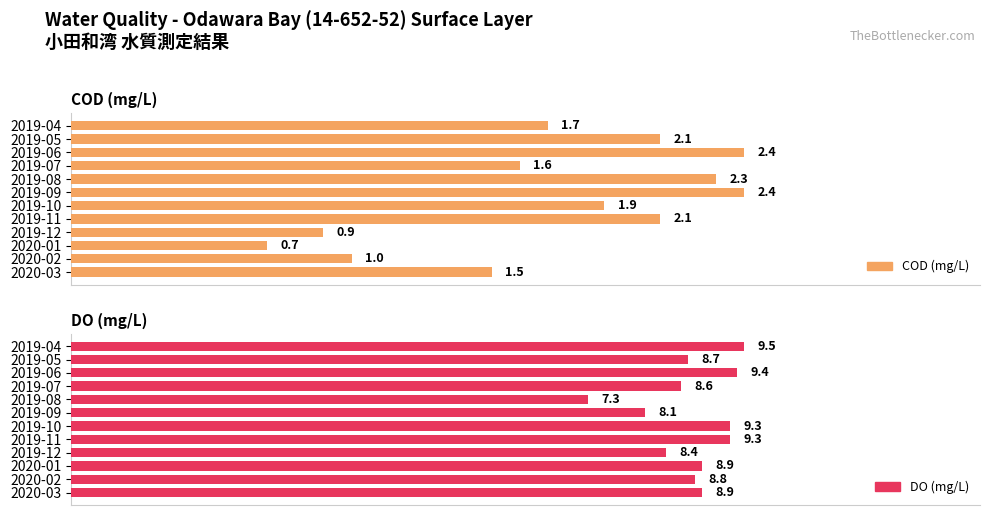

How many bars are there in each group?

2